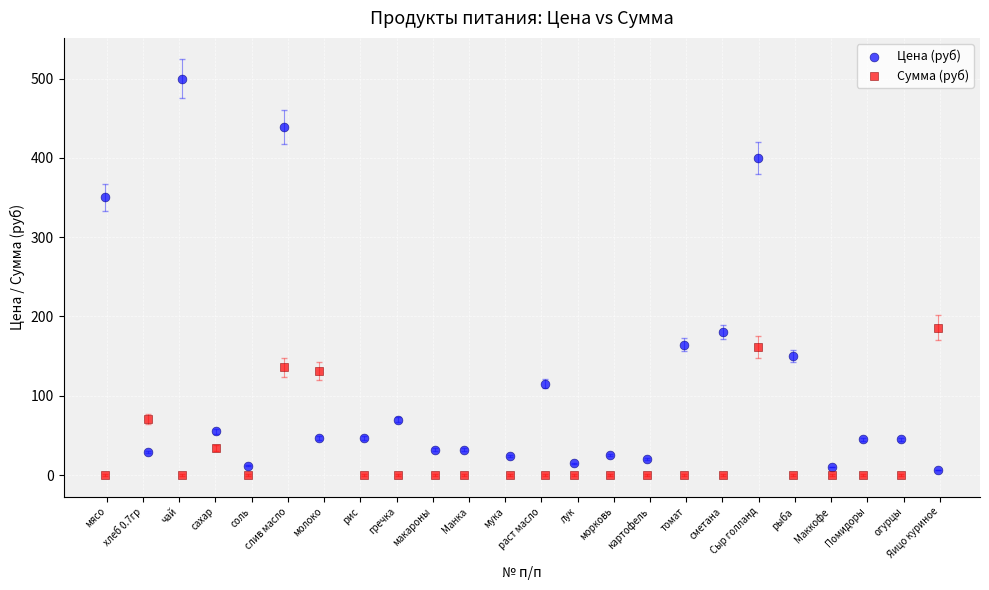

Which series reaches the minimum Y coordinate?

Сумма (руб)